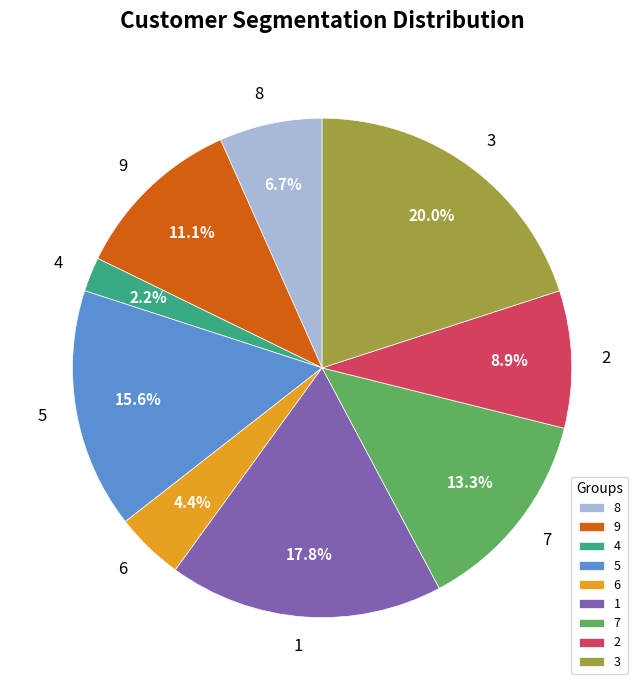

How many slices are in this pie chart?

9